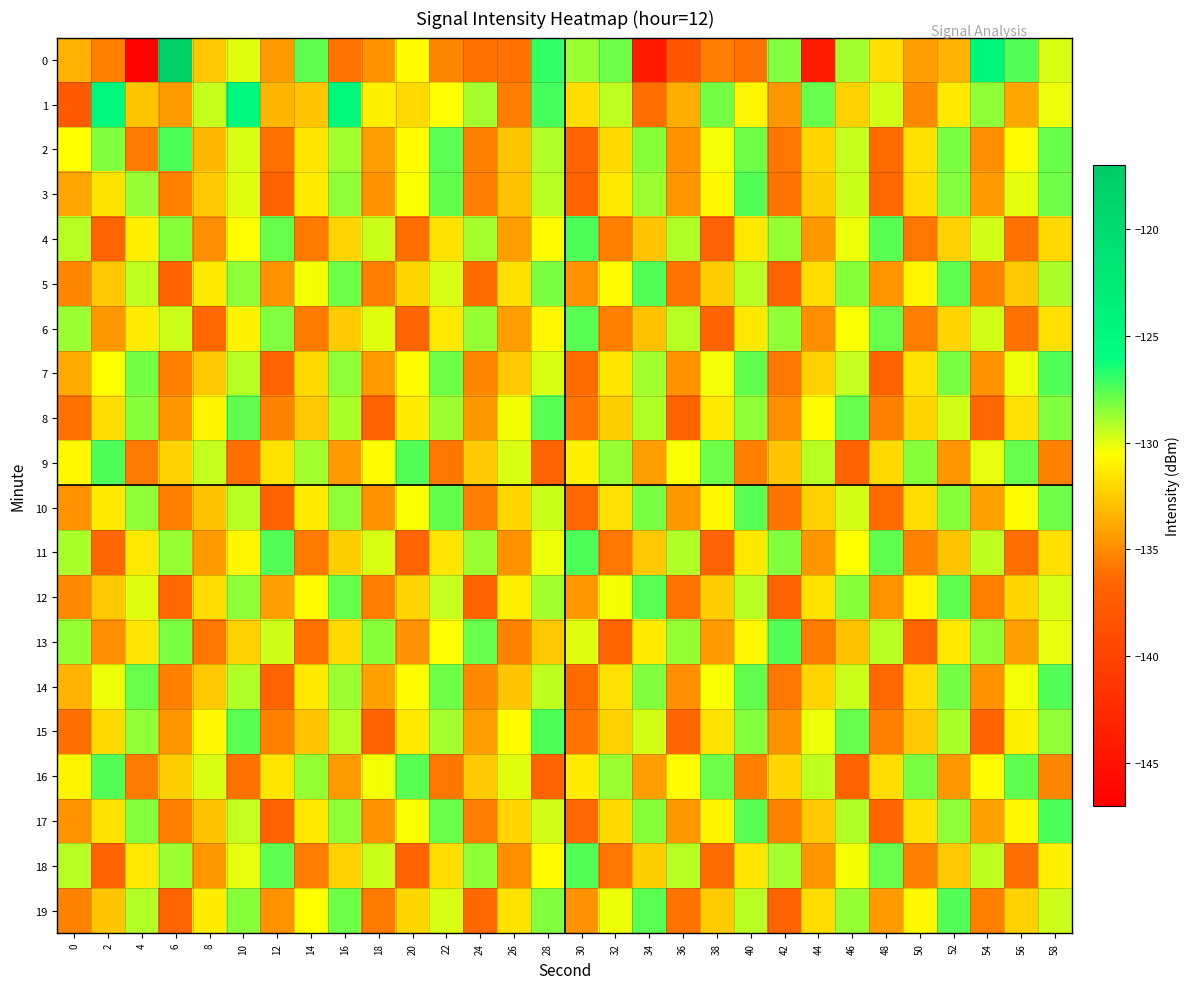

Which series changed the most between 46 and 48?

8